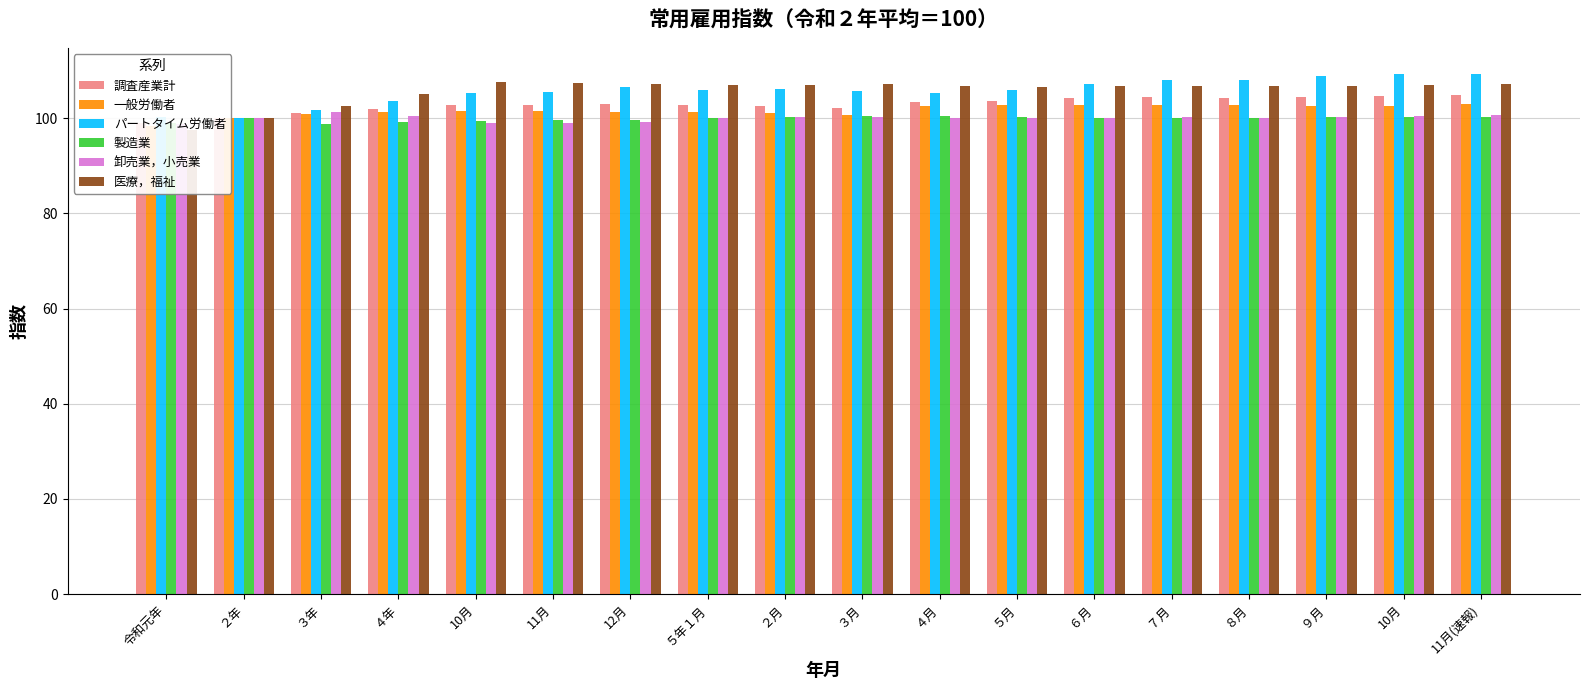

Rank the series by their maximum value, from highest to lowest.

パートタイム労働者, 医療，福祉, 調査産業計, 一般労働者, 卸売業，小売業, 製造業